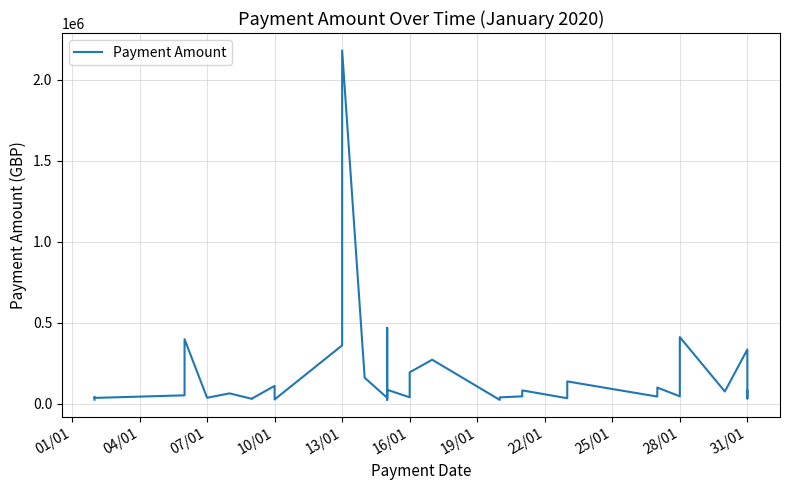

What is the average value?

166140.0